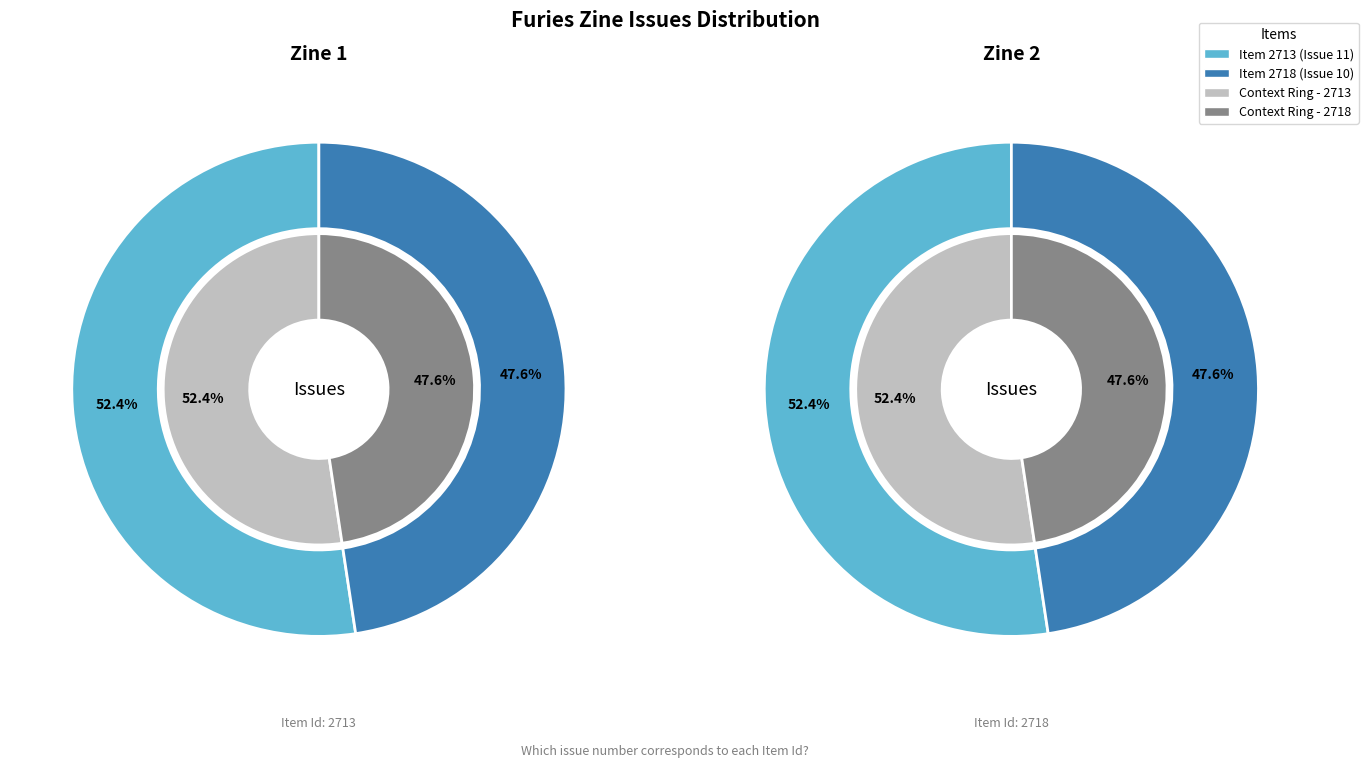

Which has a higher value, 2718 or 2713?

2713